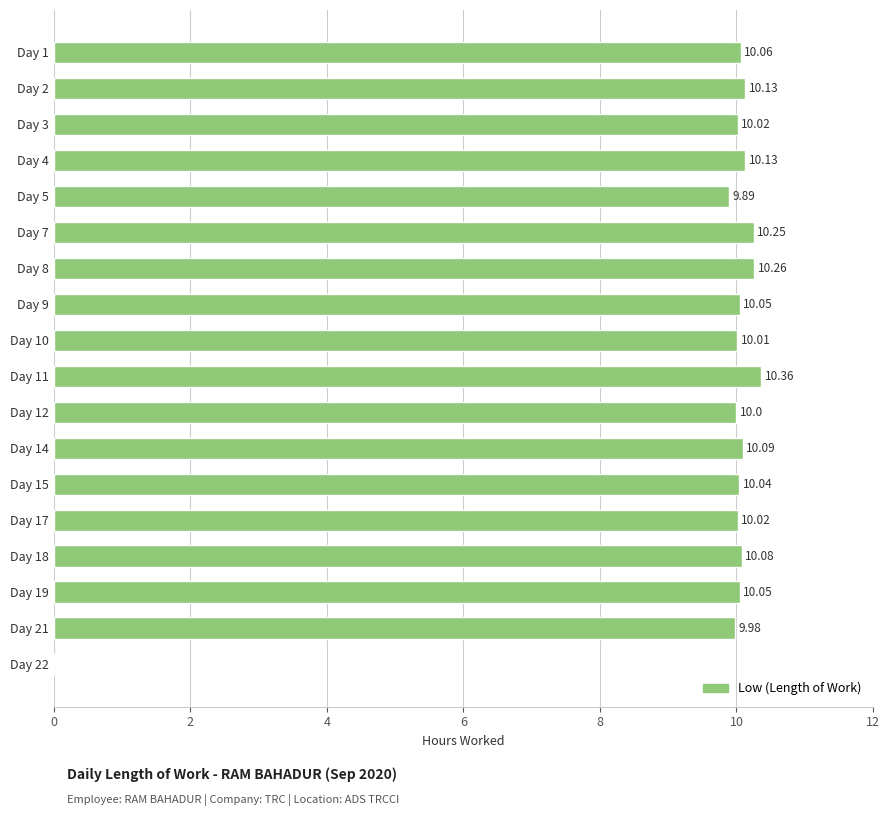

Which has a higher value, Day 3 or Day 2?

Day 2